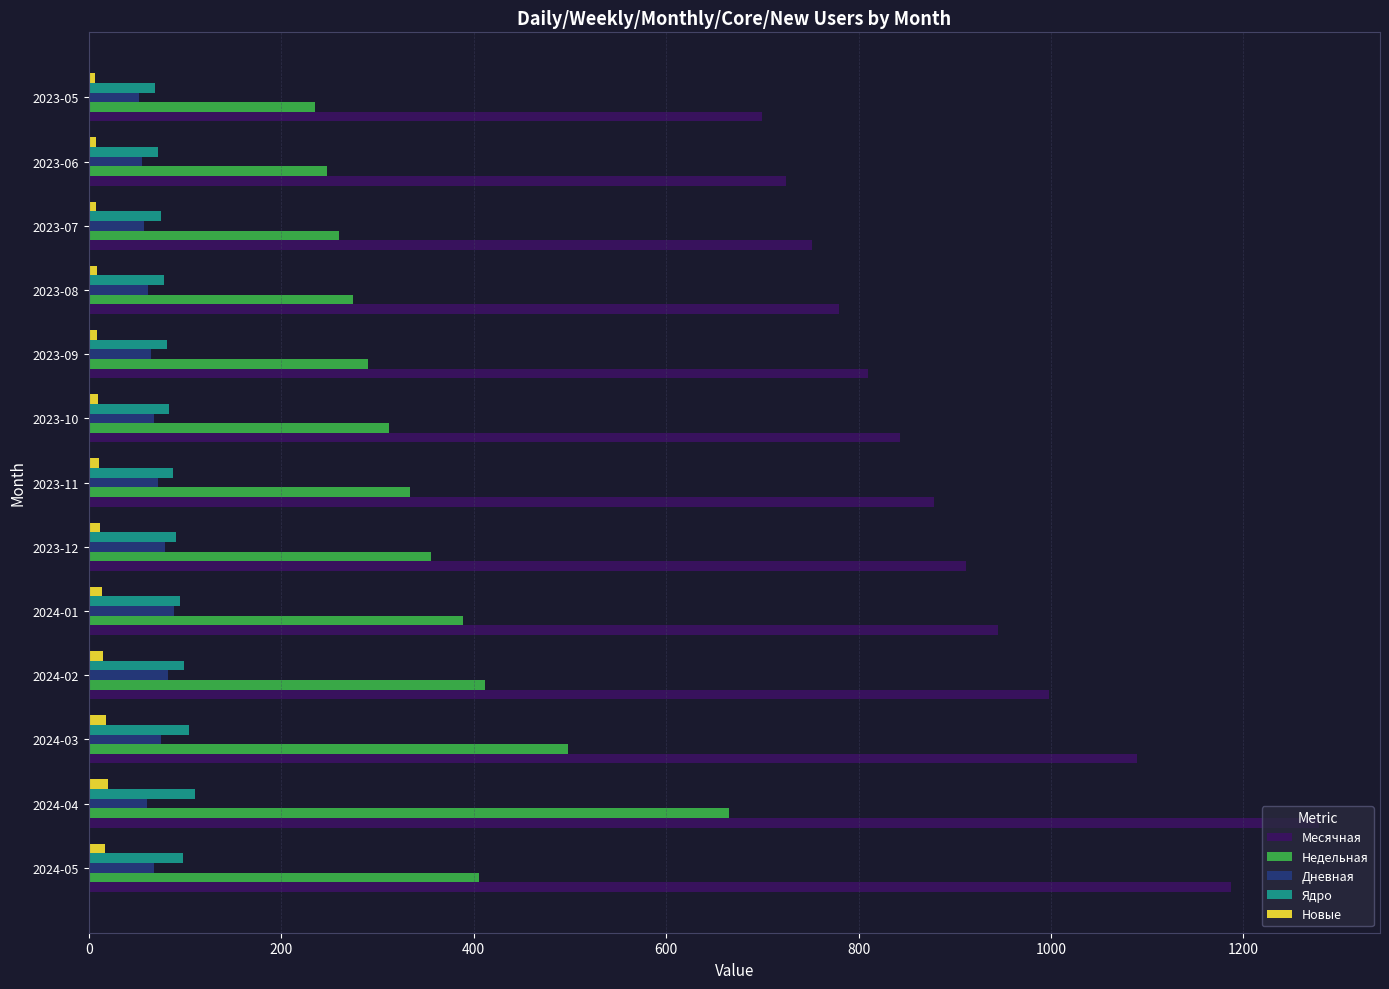

The value of Недельная at 2024-05 is 406. True or false?

True